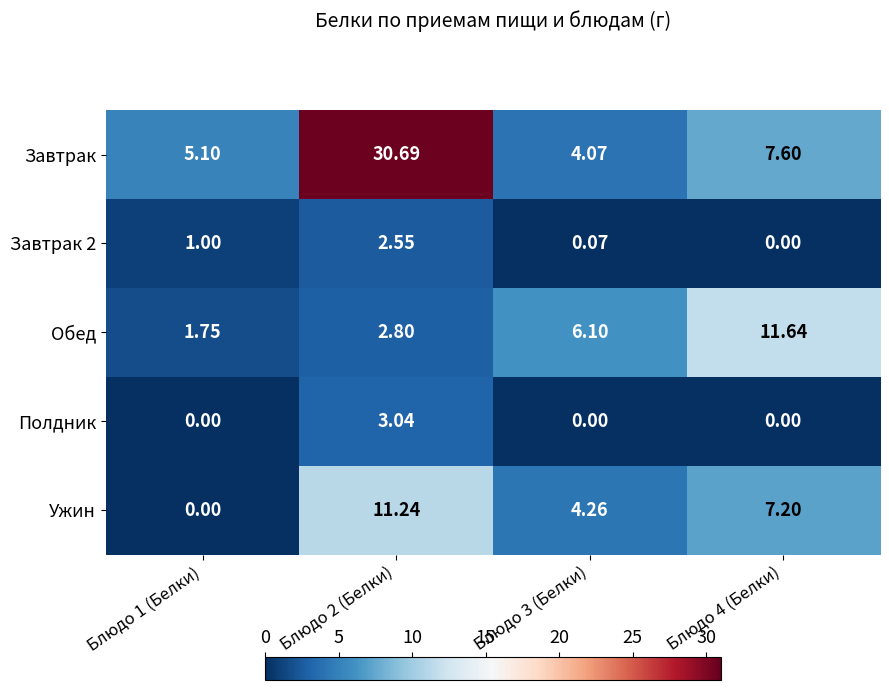

List the series in order of their peak value, lowest first.

Завтрак 2, Полдник, Ужин, Обед, Завтрак